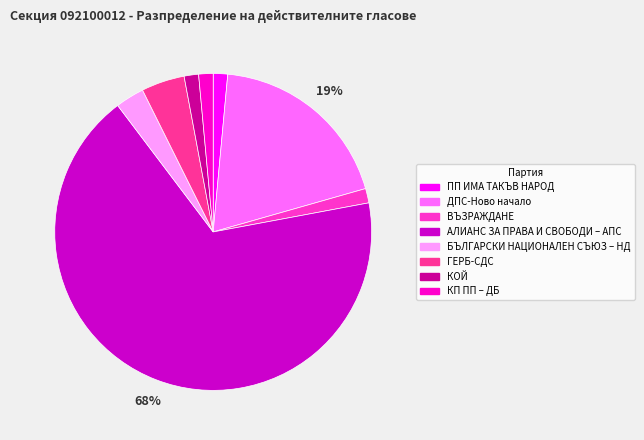

What is the ratio of the value at ВЪЗРАЖДАНЕ to the value at ДПС-Ново начало?

0.1